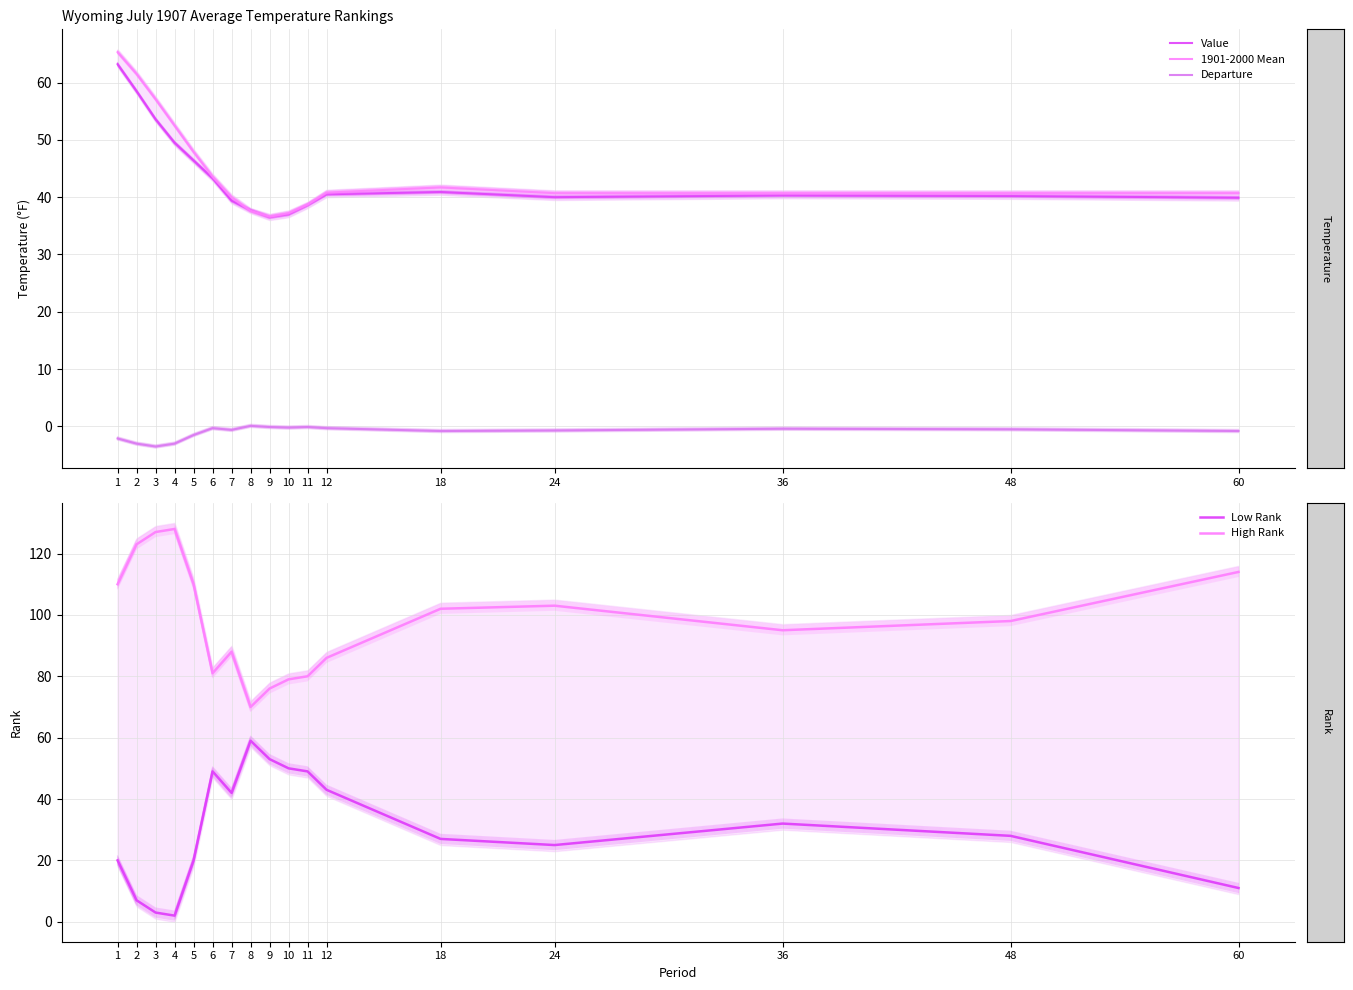

The value of Value at 9 is 61.3. True or false?

False